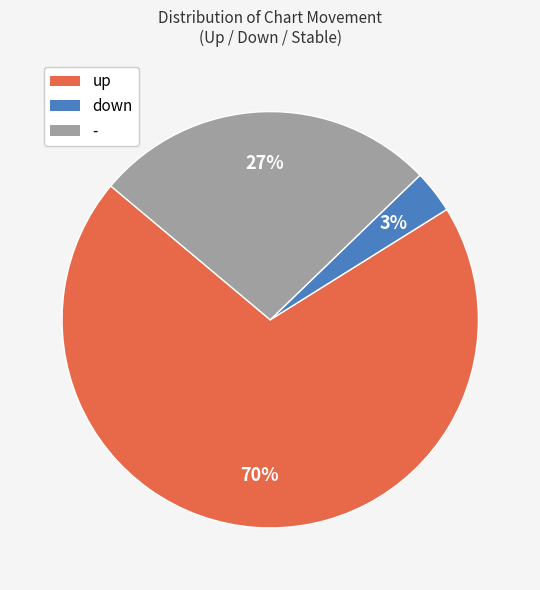

Is it true that - is 27% of the pie?

True